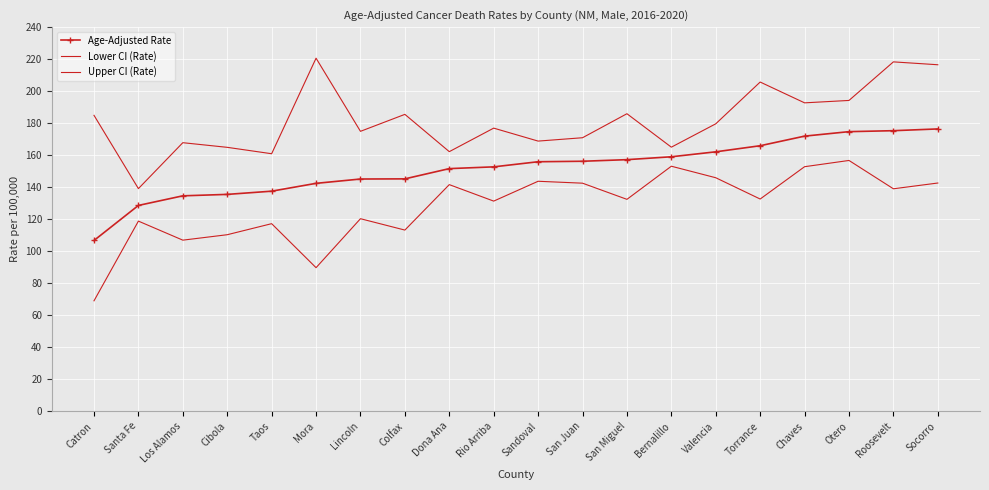

How many data points in Lower CI (Rate) are above 132?

11